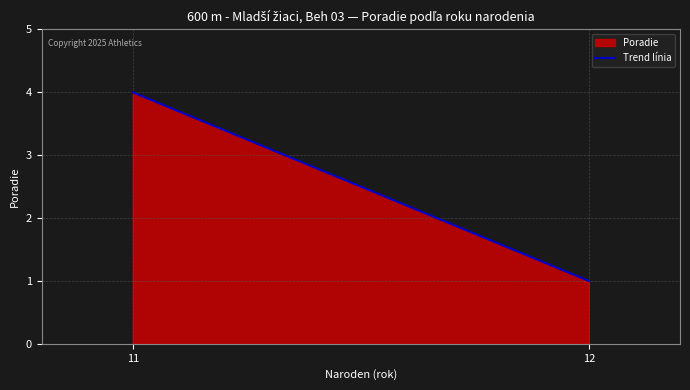

What is the difference between the maximum and minimum values?

3.0